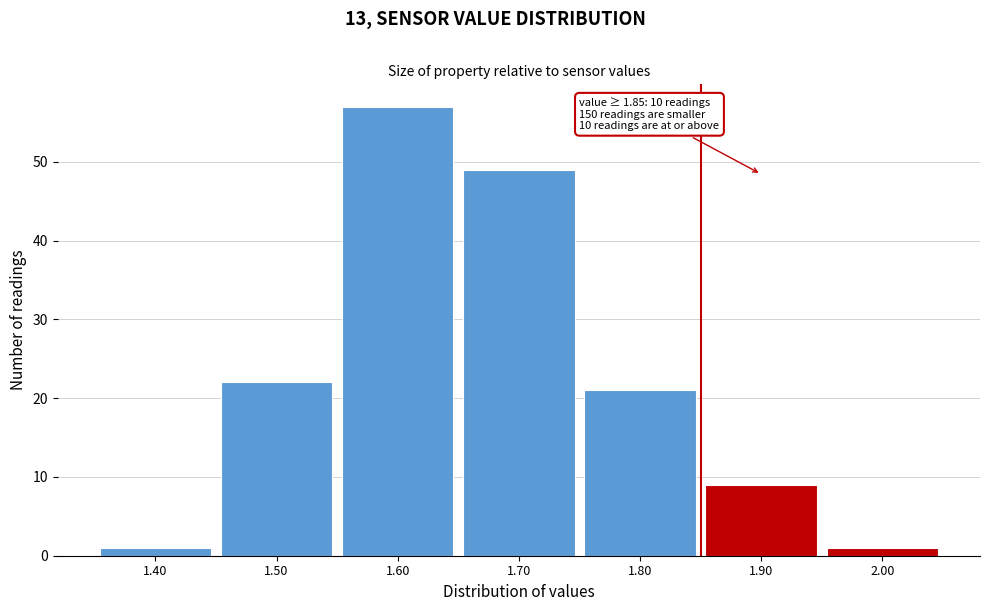

Over which range of the x-axis is the bar tallest?

1.55 to 1.65